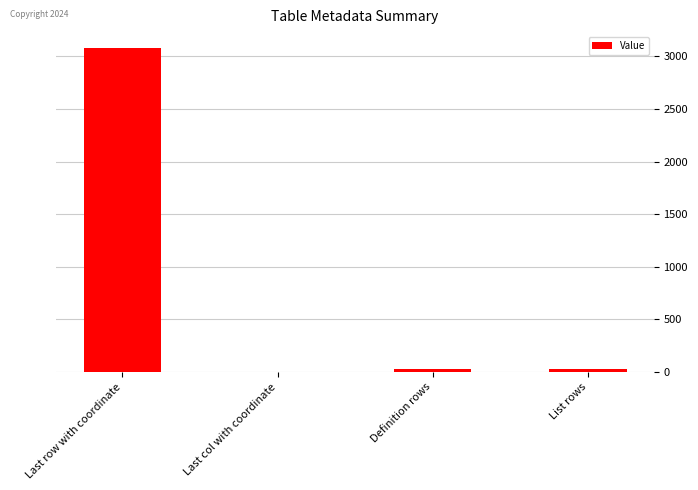

At which label does the data first exceed 28?

Last row with coordinate